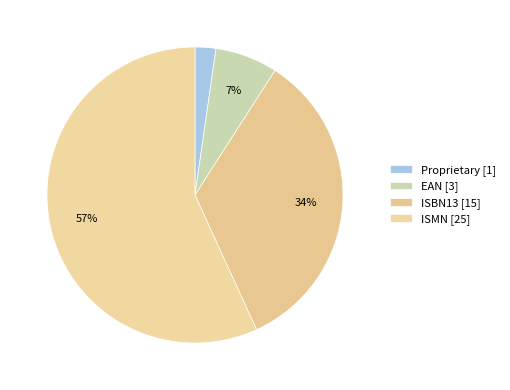

Which category has the biggest portion of the pie?

ISMN